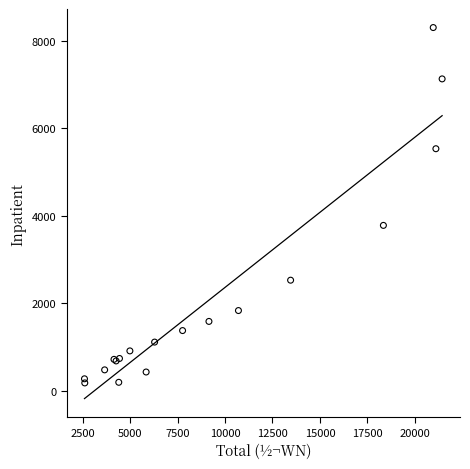

What Y value in the scatter plot is closest to 4243?

3783